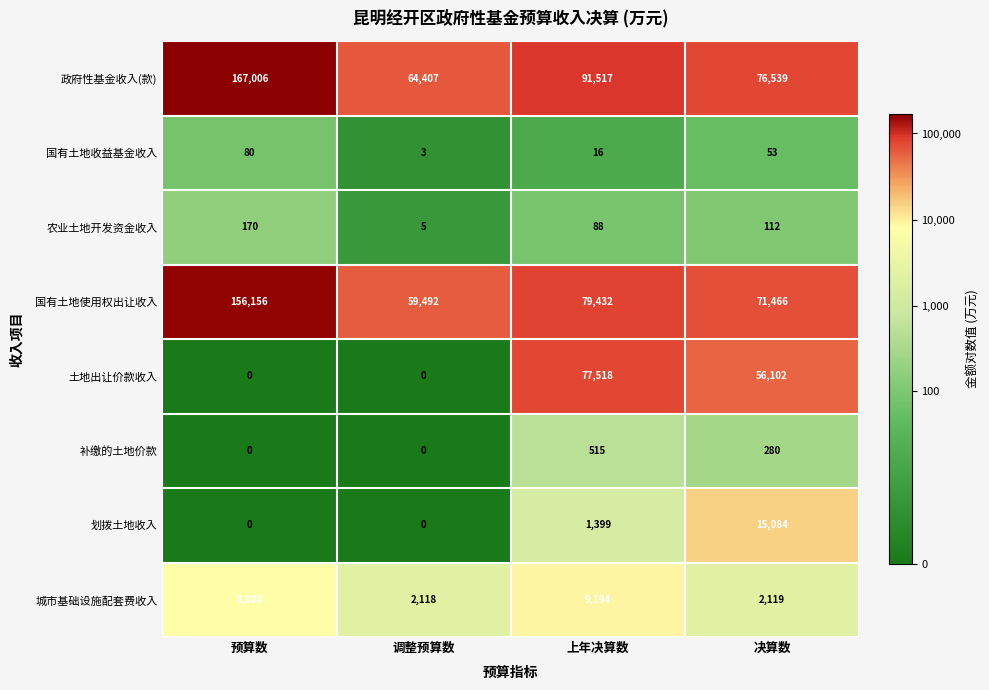

Which series has the largest range (max minus min)?

政府性基金收入(款)